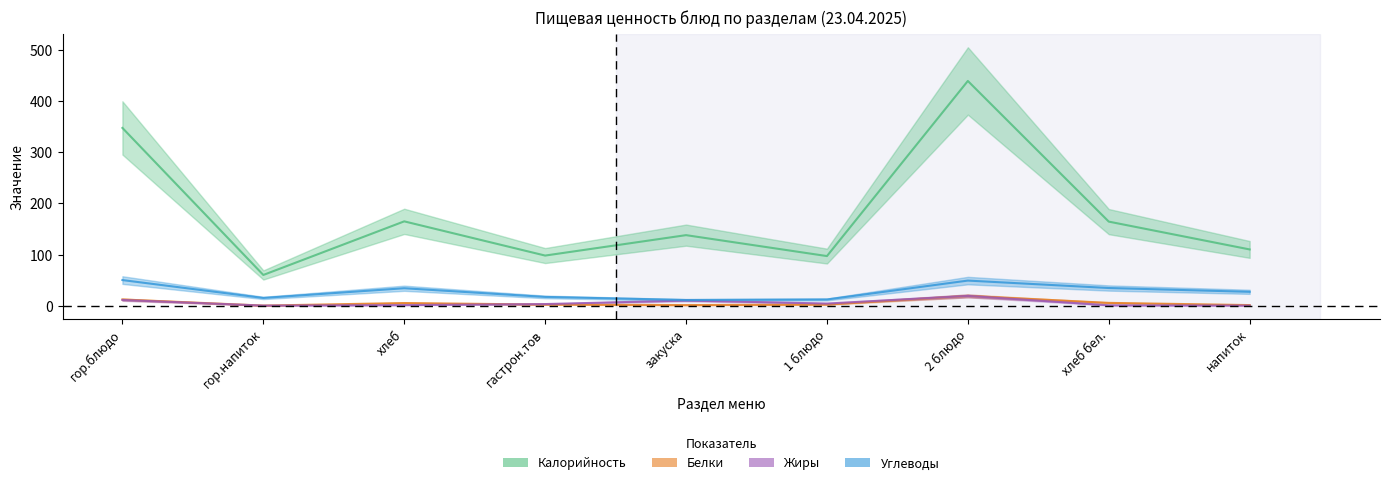

What is the difference between the highest and lowest values at напиток?

110.0